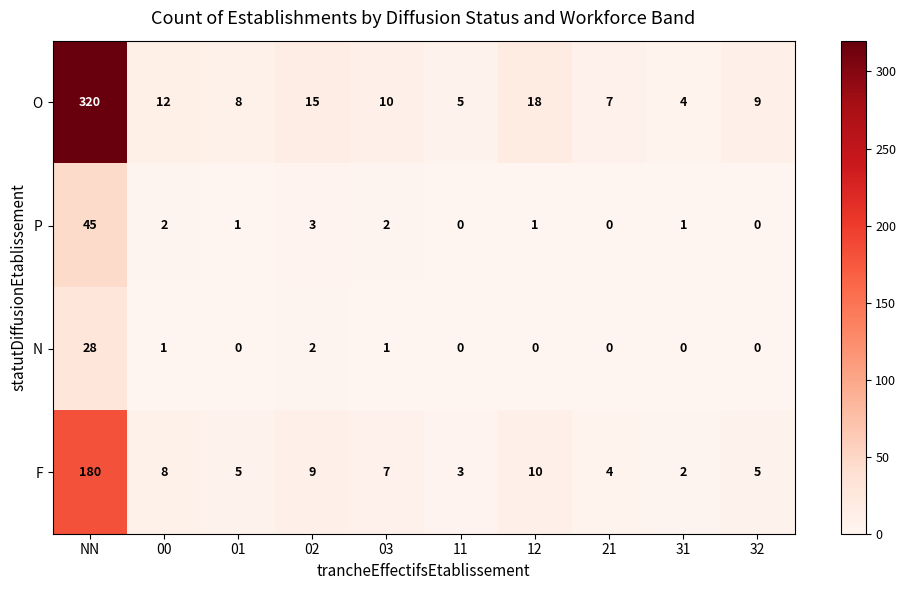

Which series has the largest range (max minus min)?

O